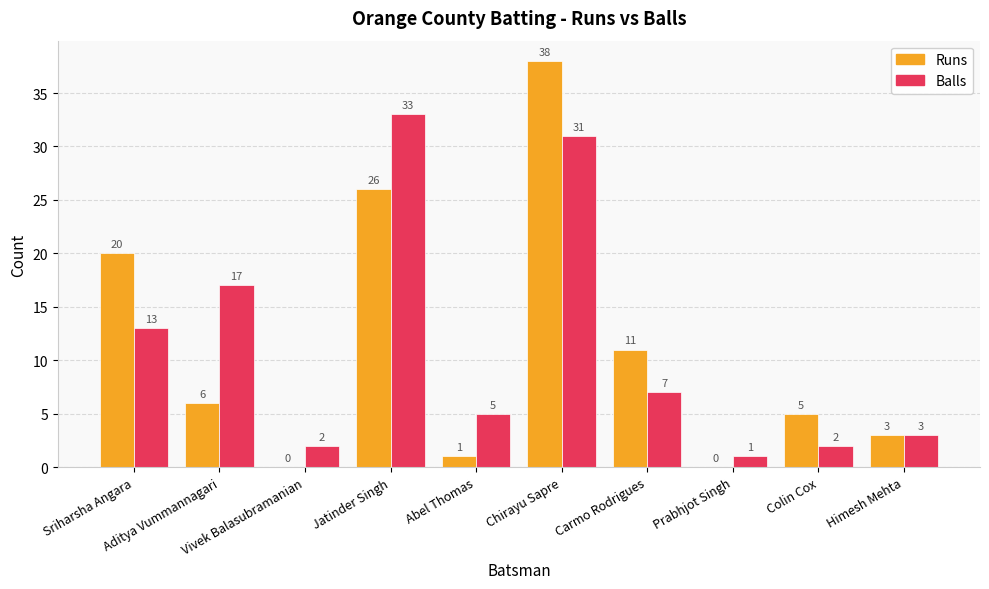

Are the bars horizontal?

No